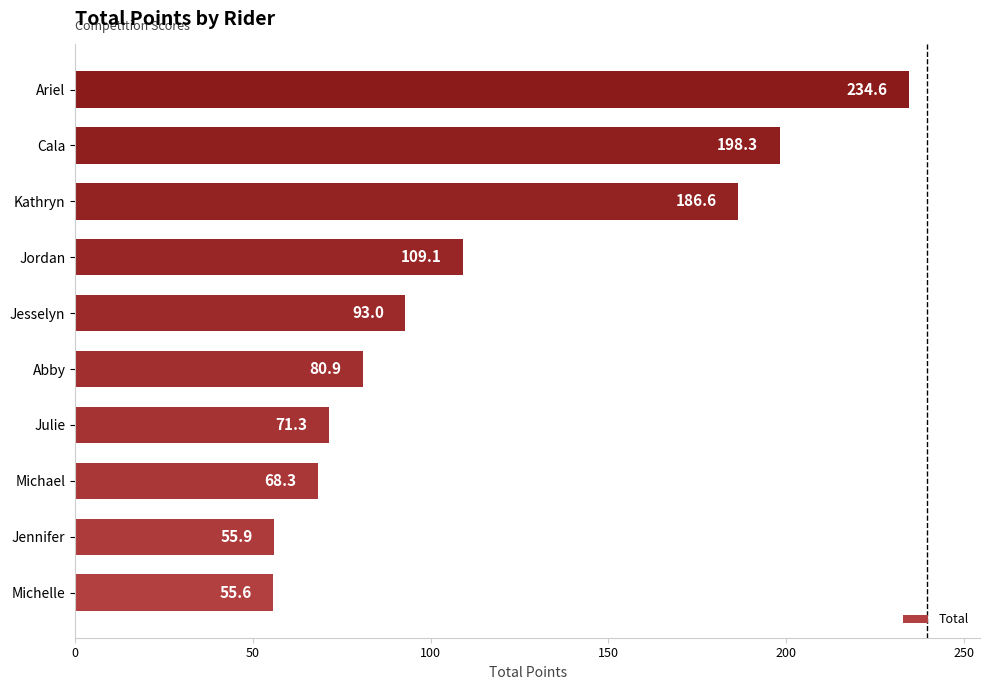

Reading bottom to top, transcribe all the data shown in this chart.

55.6	55.9	68.3	71.3	80.9	93.0	109.1	186.6	198.3	234.6